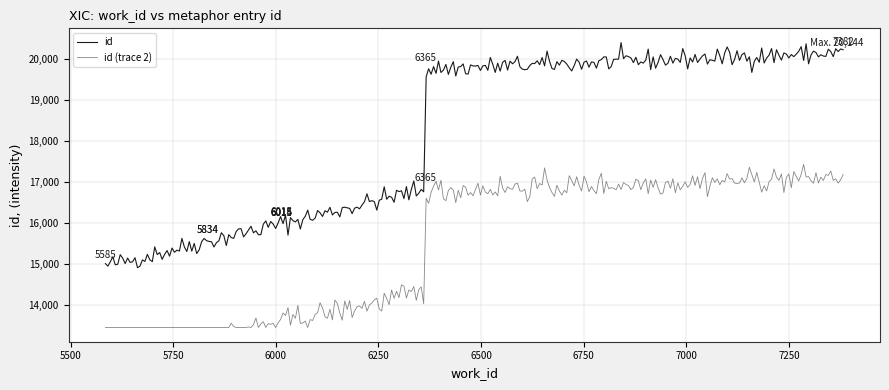

Which series has the largest total across all categories?

id